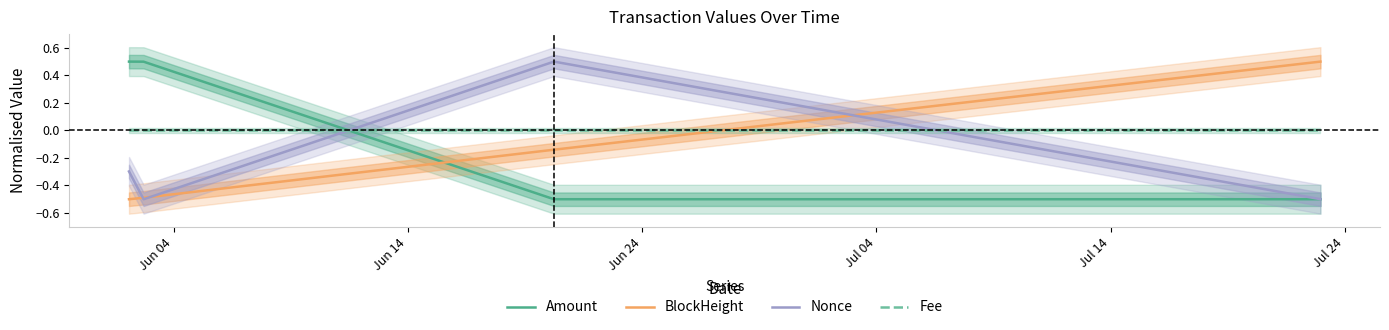

True or false: Nonce has more than 2 points higher than both neighbors.

False